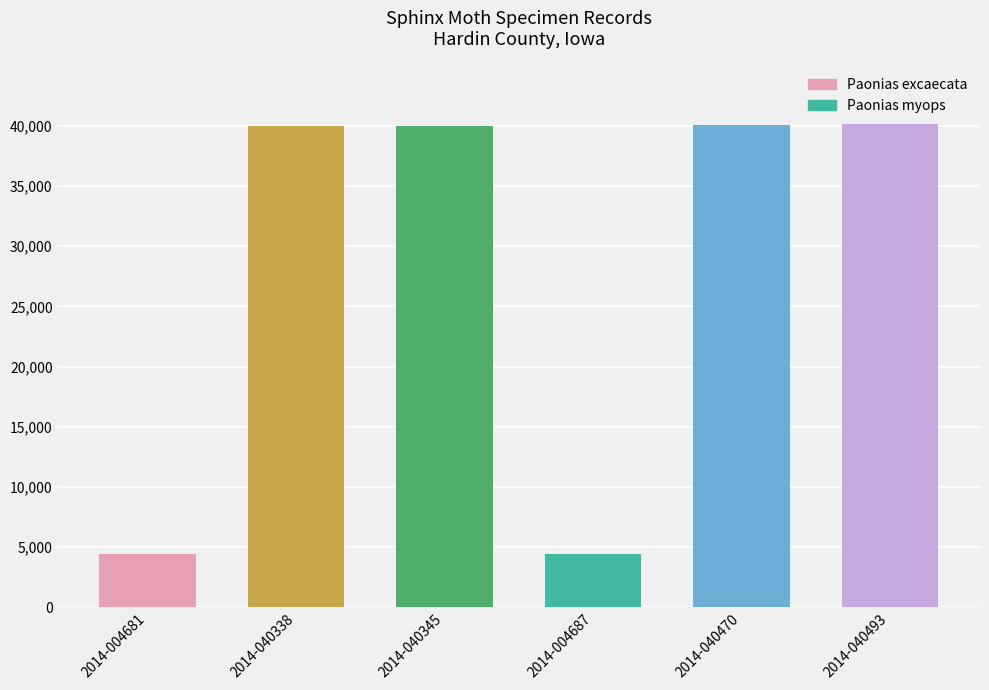

Is it true that Paonias excaecata equals 39971 at SPM039455 / 2014-040338?

True